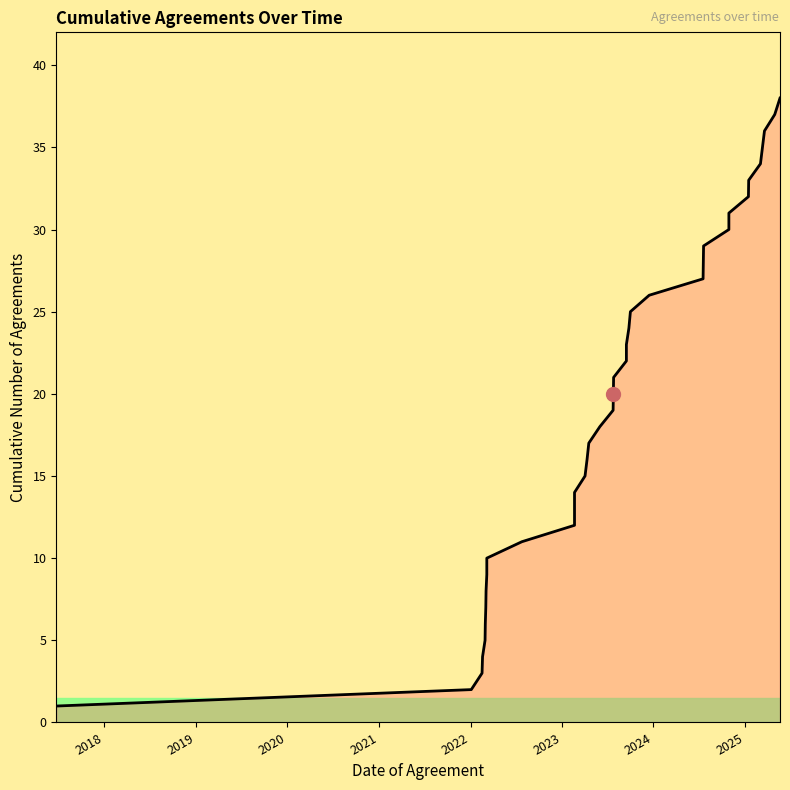

Is it true that the value at 32 is 46?

False